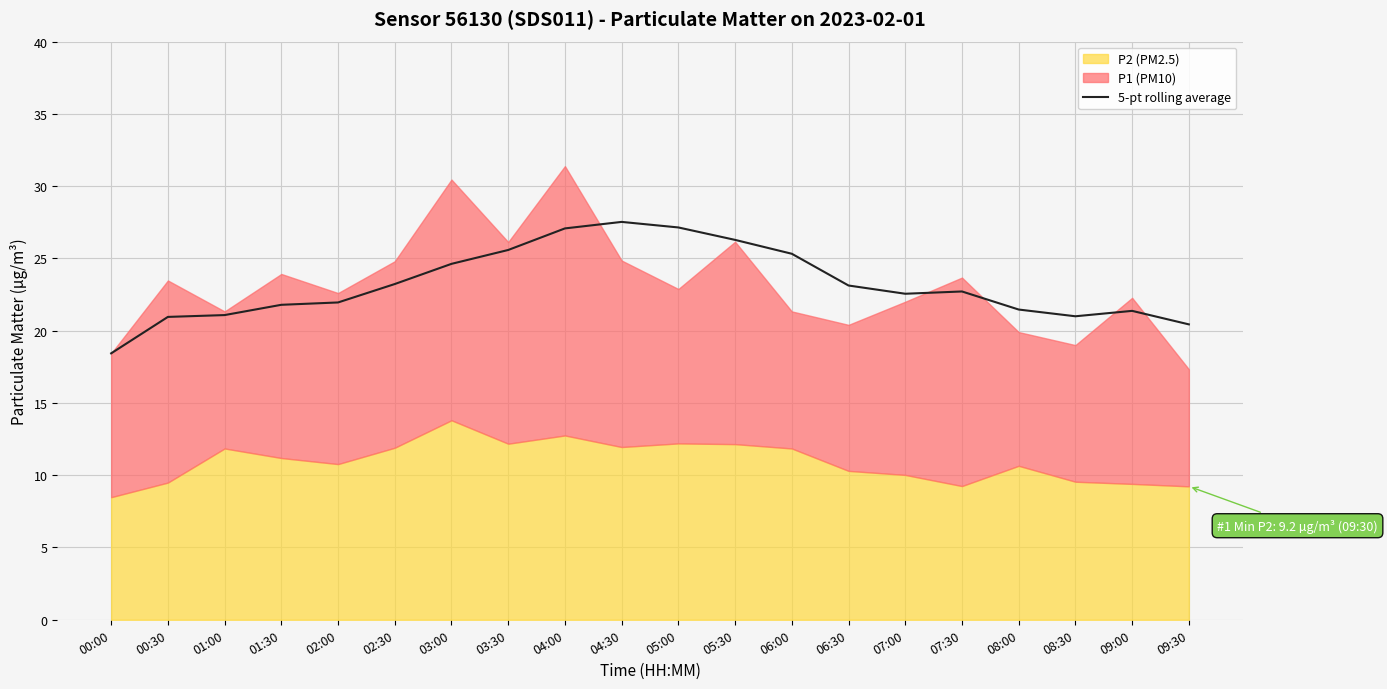

Reading left to right, extract all data points from this chart.

18.4	20.9	21.1	21.8	21.9	23.2	24.6	25.6	27.1	27.5	27.1	26.3	25.3	23.1	22.6	22.7	21.5	21.0	21.4	20.4